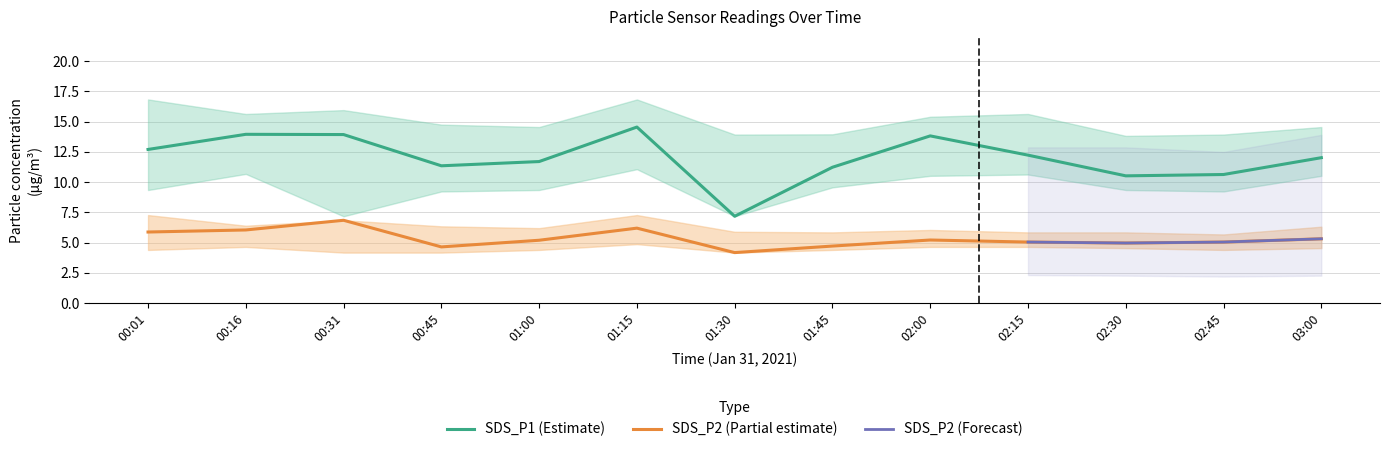

What is the sum of all SDS_P1_upper values?

195.8